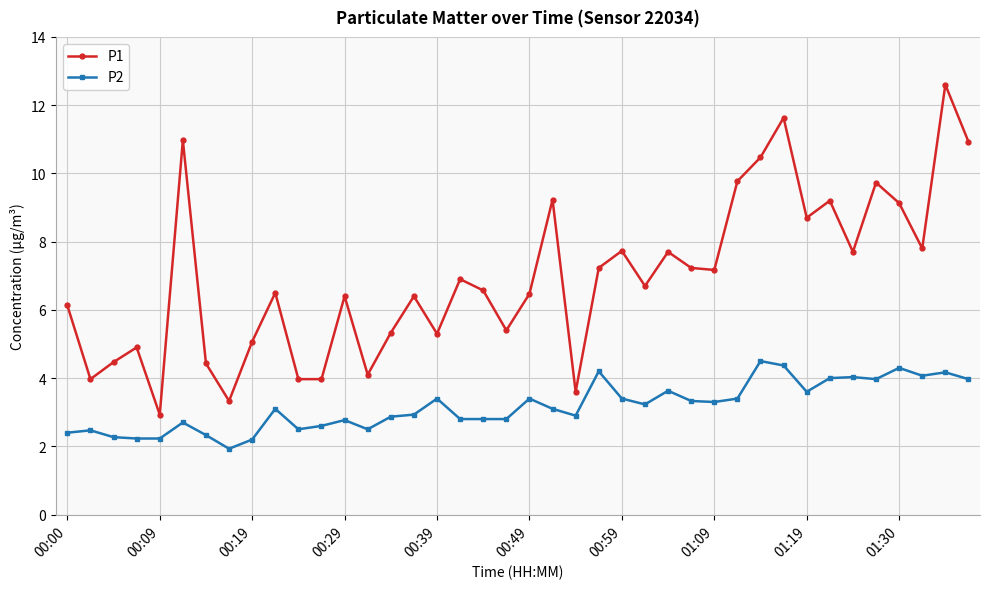

Which series has the widest spread of values?

P1